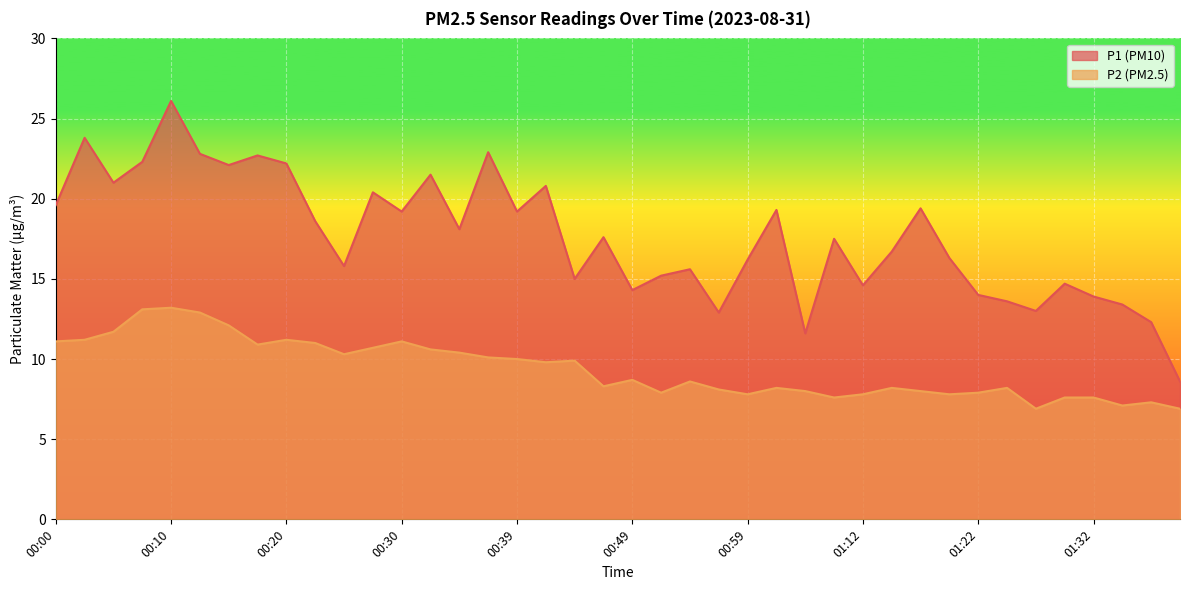

What is the spread (max minus min) of values at 00:59?

8.4